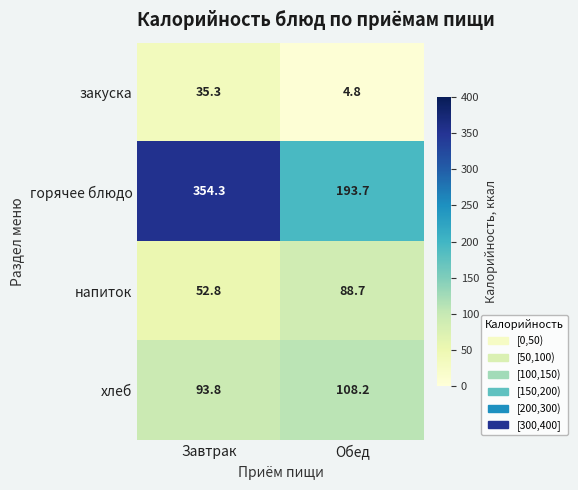

Reading right to left, list all the values displayed in this chart.

закуска: 4.8	35.3
горячее блюдо: 193.7	354.3
напиток: 88.7	52.8
хлеб: 108.2	93.8